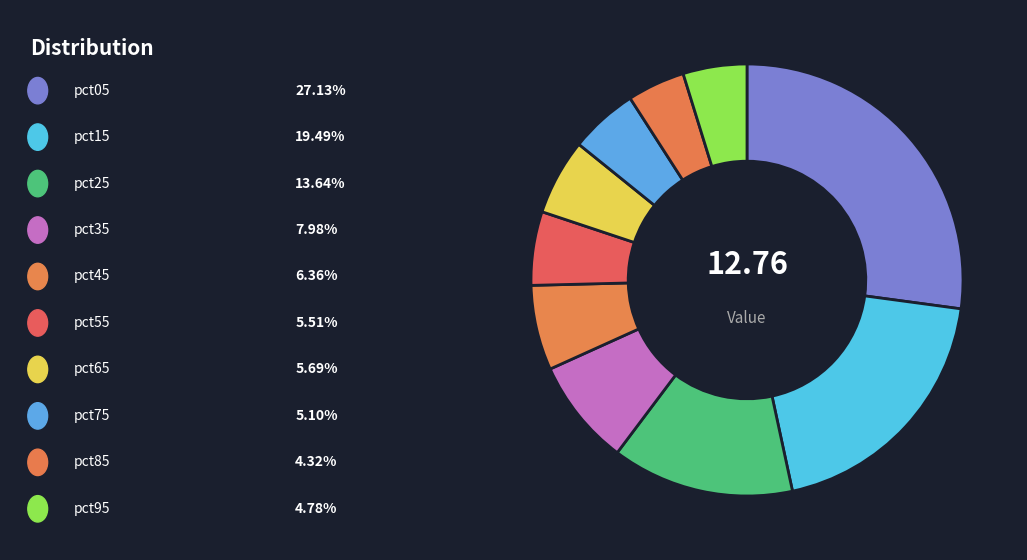

Is there any slice that represents more than half of the pie?

No